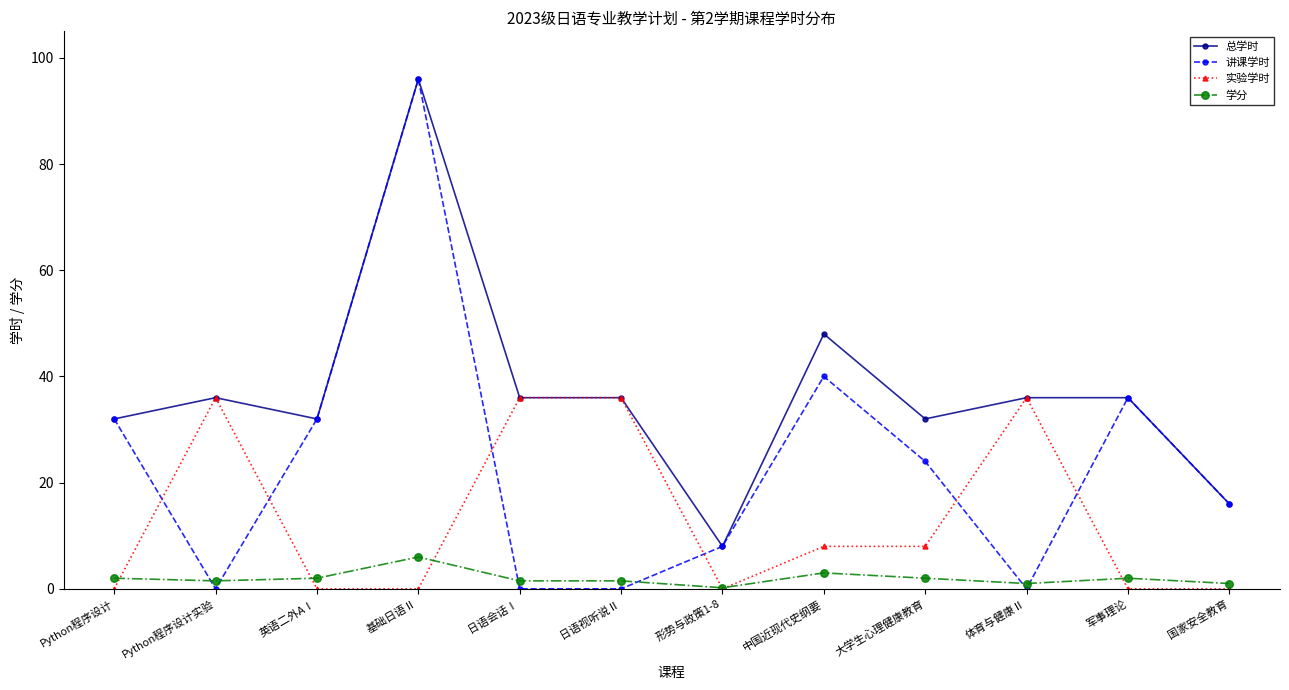

True or false: 实验学时 has a value of 20.9 at 英语二外AⅠ.

False